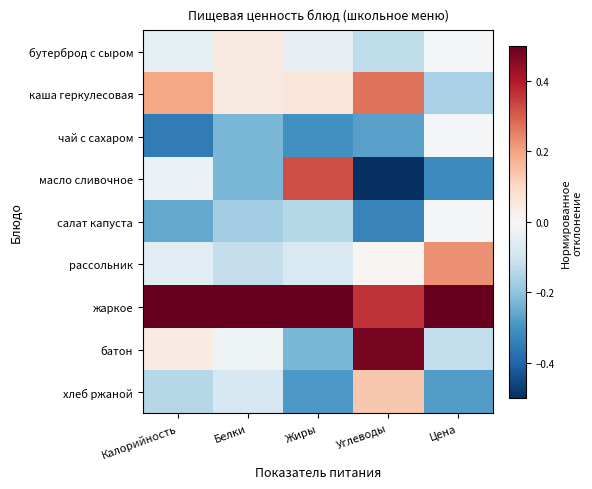

List the series in order of their peak value, lowest first.

чай с сахаром, салат капуста, бутерброд с сыром, хлеб ржаной, рассольник, каша геркулесовая, масло сливочное, батон, жаркое